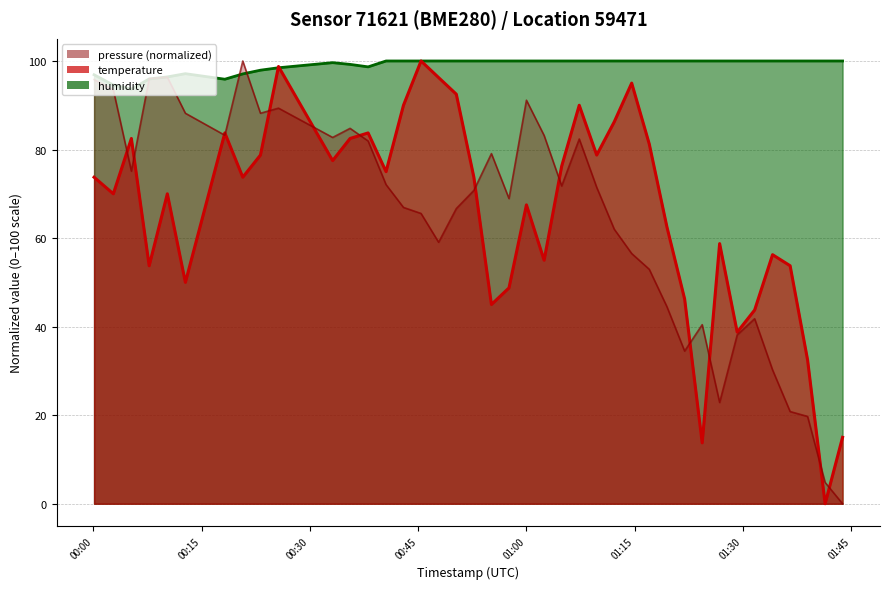

Rank the series by their maximum value, from lowest to highest.

pressure, temperature, humidity